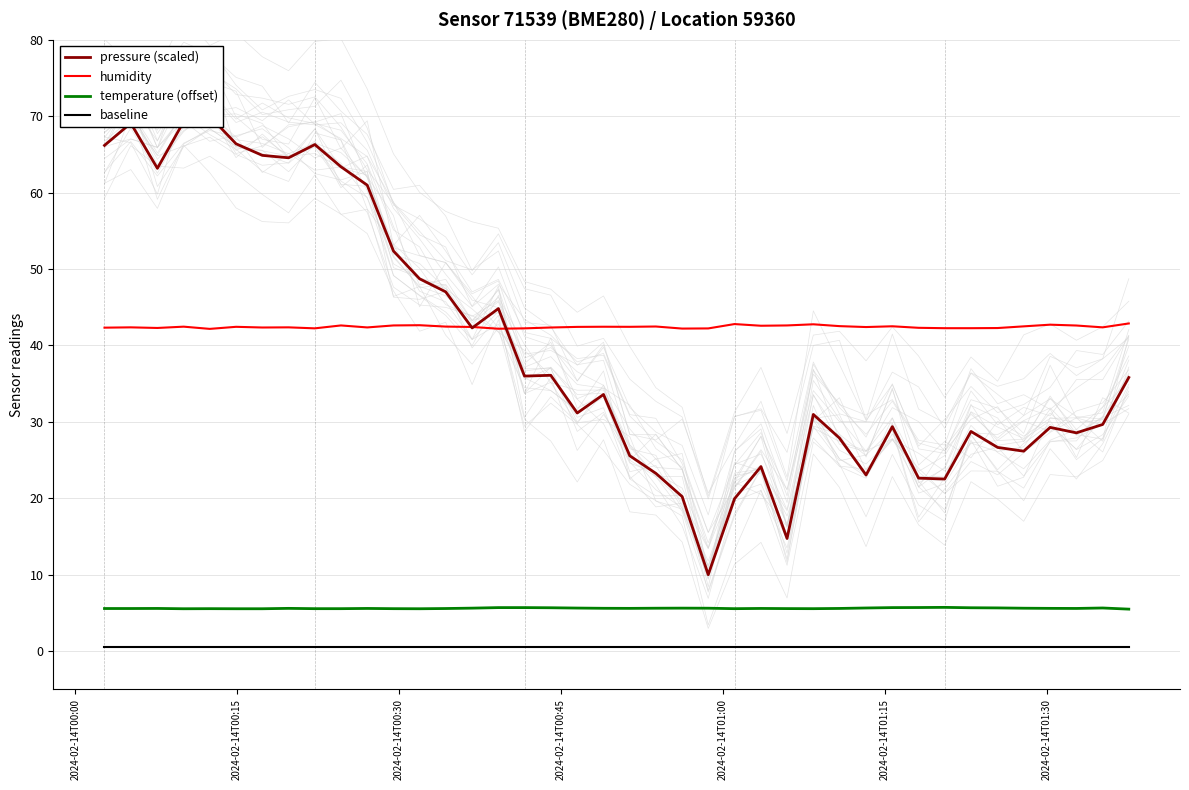

What is the minimum value for humidity?

42.2